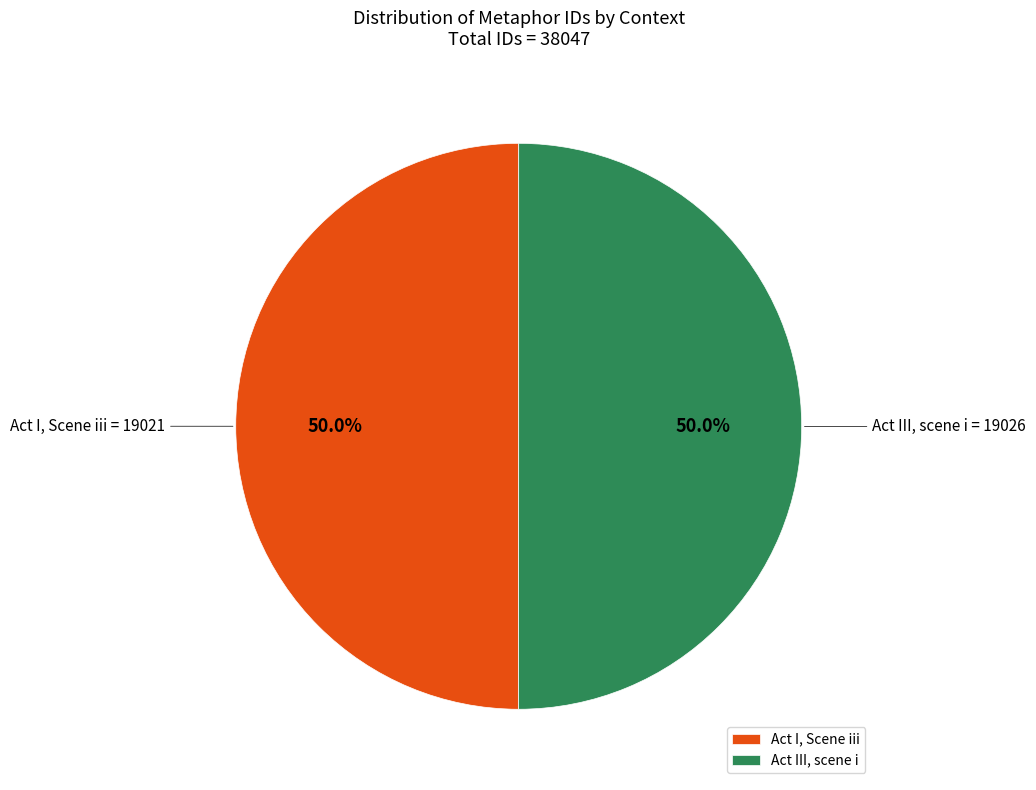

Approximately how many times larger is the value at Act I, Scene iii compared to Act III, scene i?

1.0